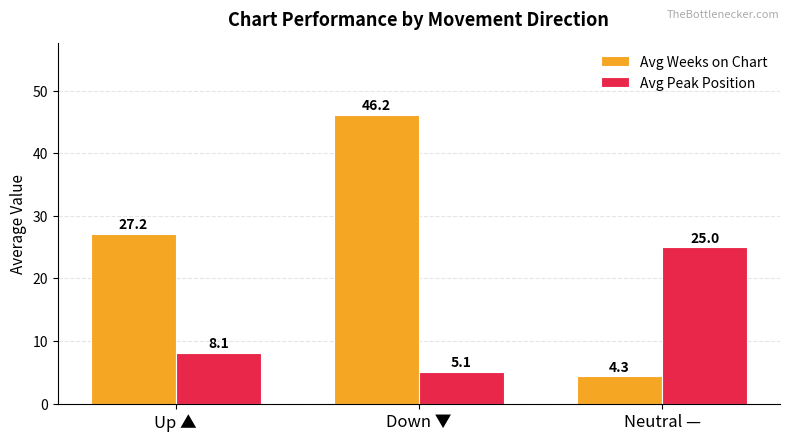

What are all the series names shown in the legend?

Avg Weeks on Chart, Avg Peak Position